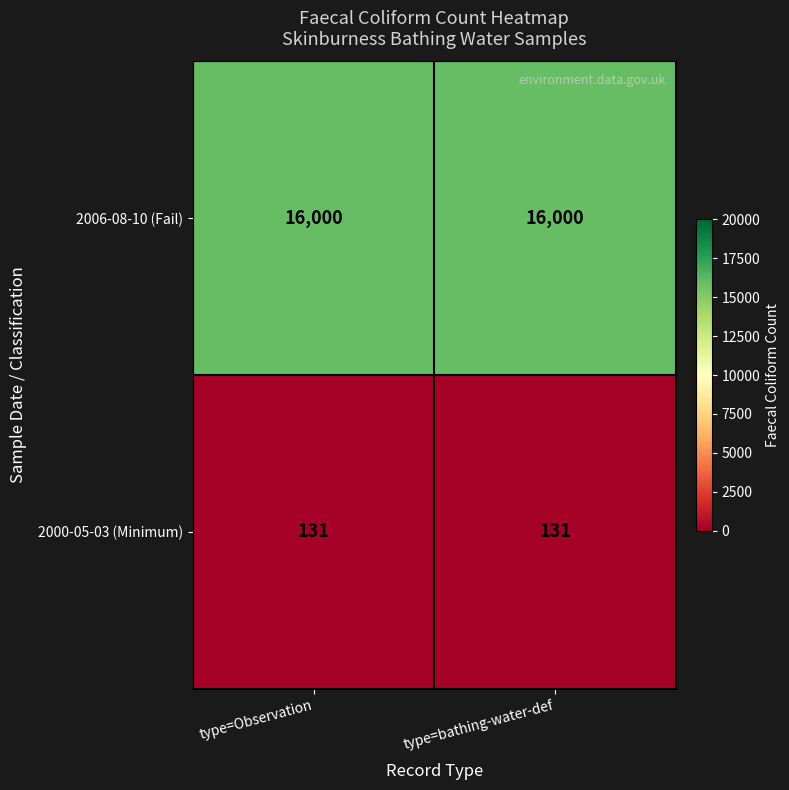

Reading left to right, extract all data points from this chart.

2006-08-10 (Fail): 16000	16000
2000-05-03 (Minimum): 131	131